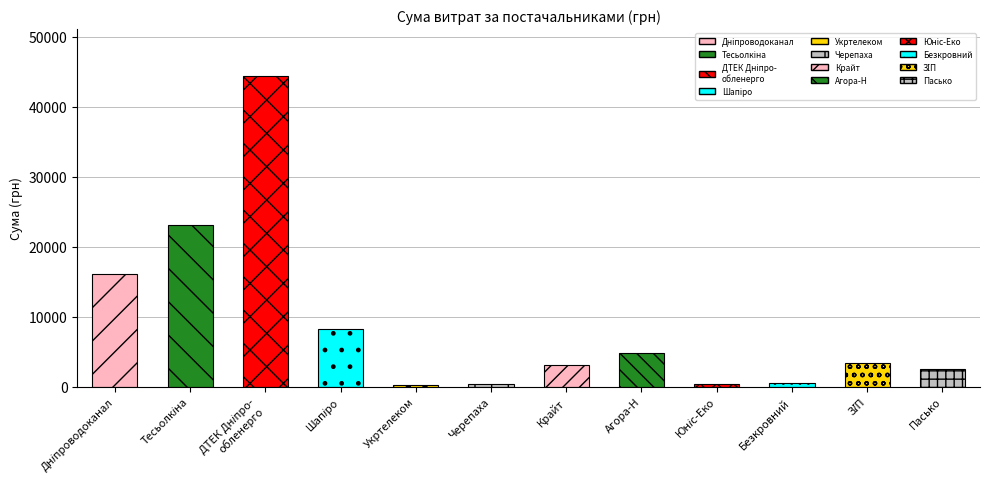

What value does the data have at ФОП "Тесьолкіна І.Ю."?

23100.1